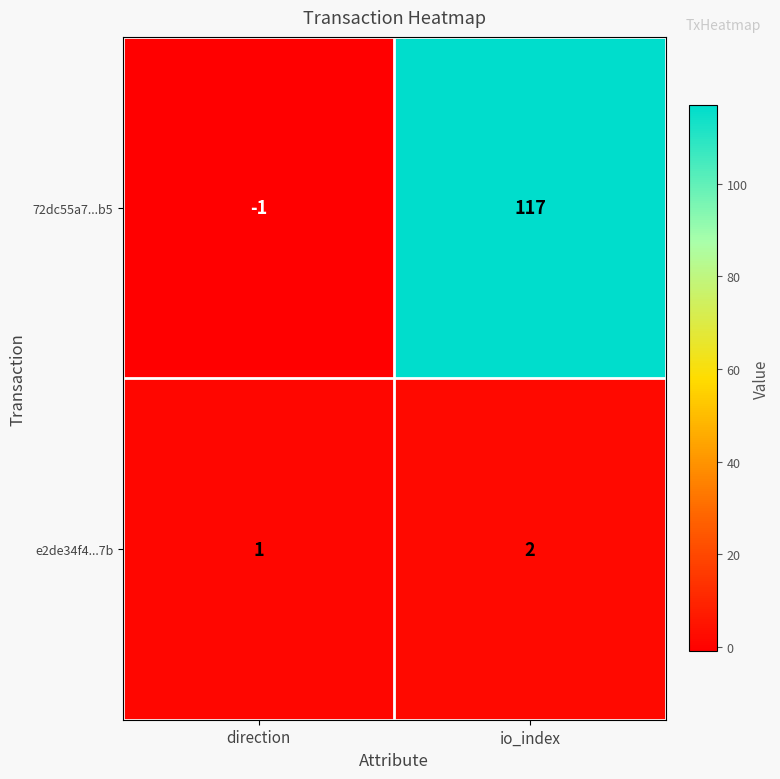

Between direction and io_index, which series saw the biggest shift?

72dc55a7...b5